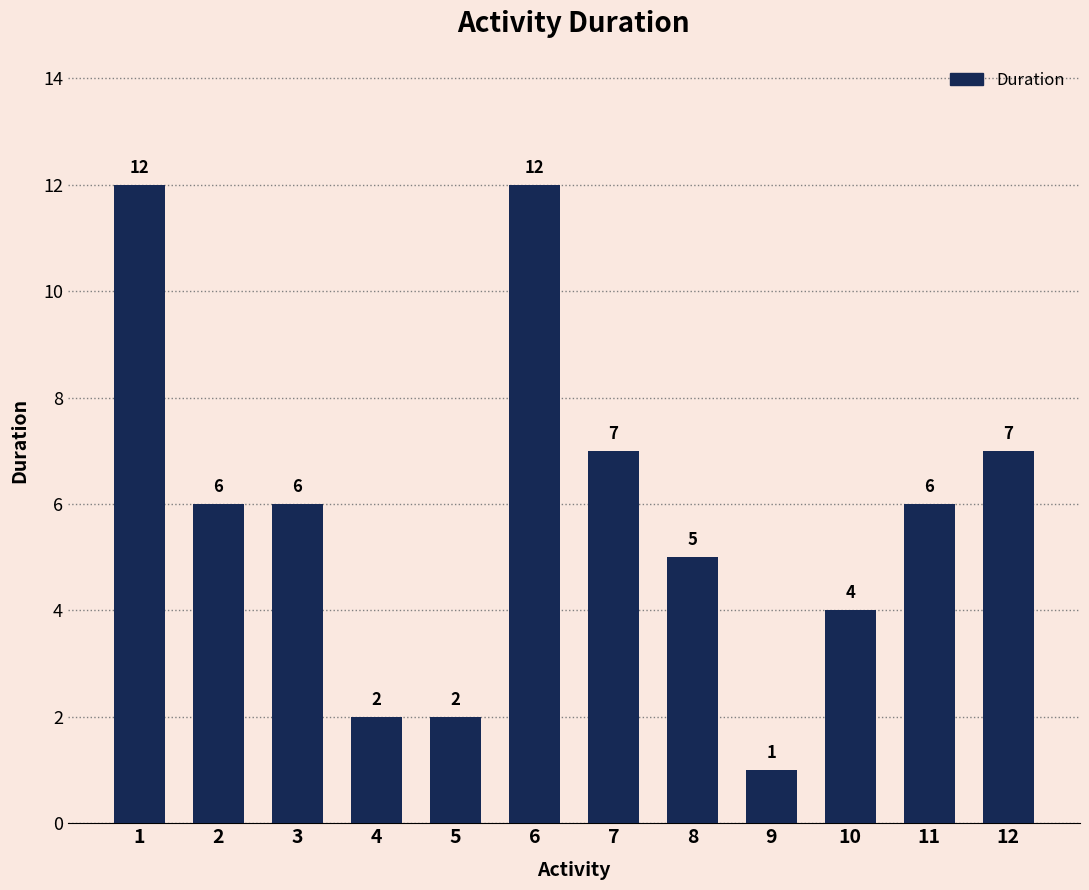

What is the approximate value at 8?

5